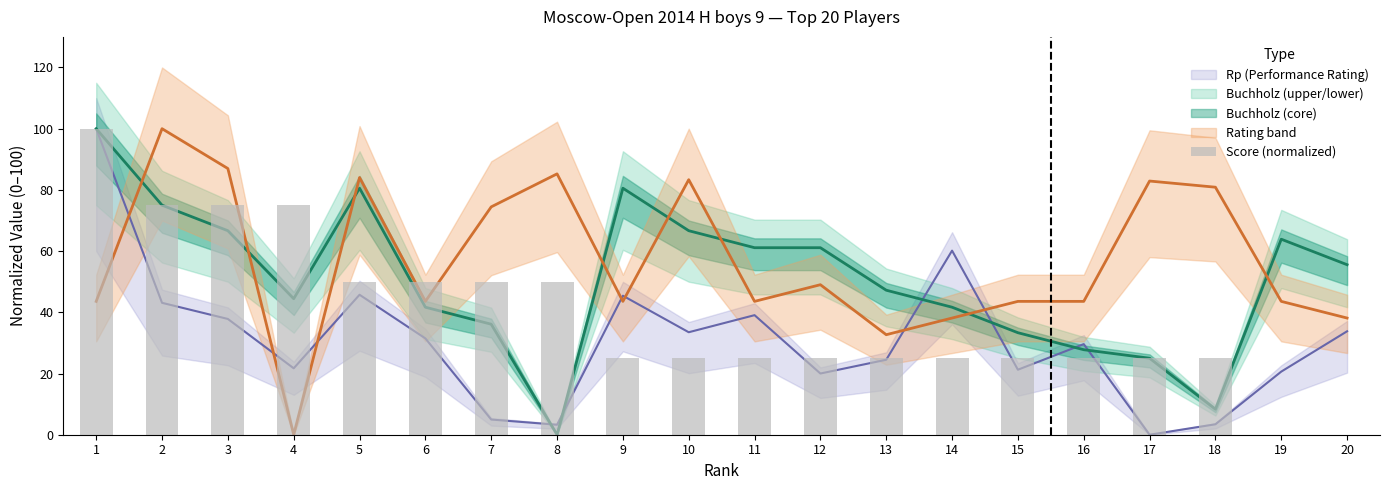

Read the value at 5.

50